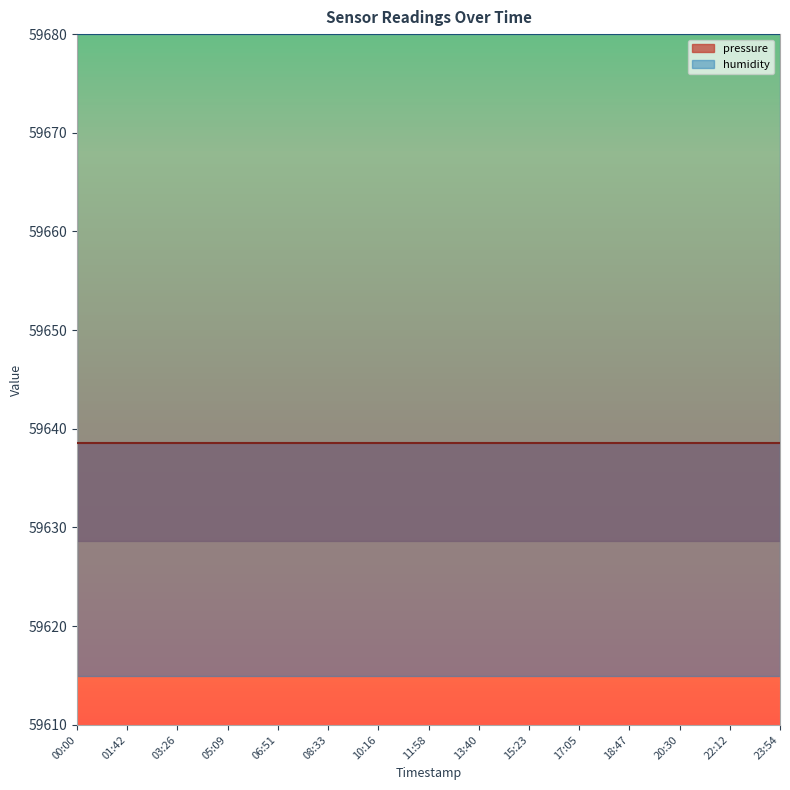

Which series has the largest total across all categories?

pressure